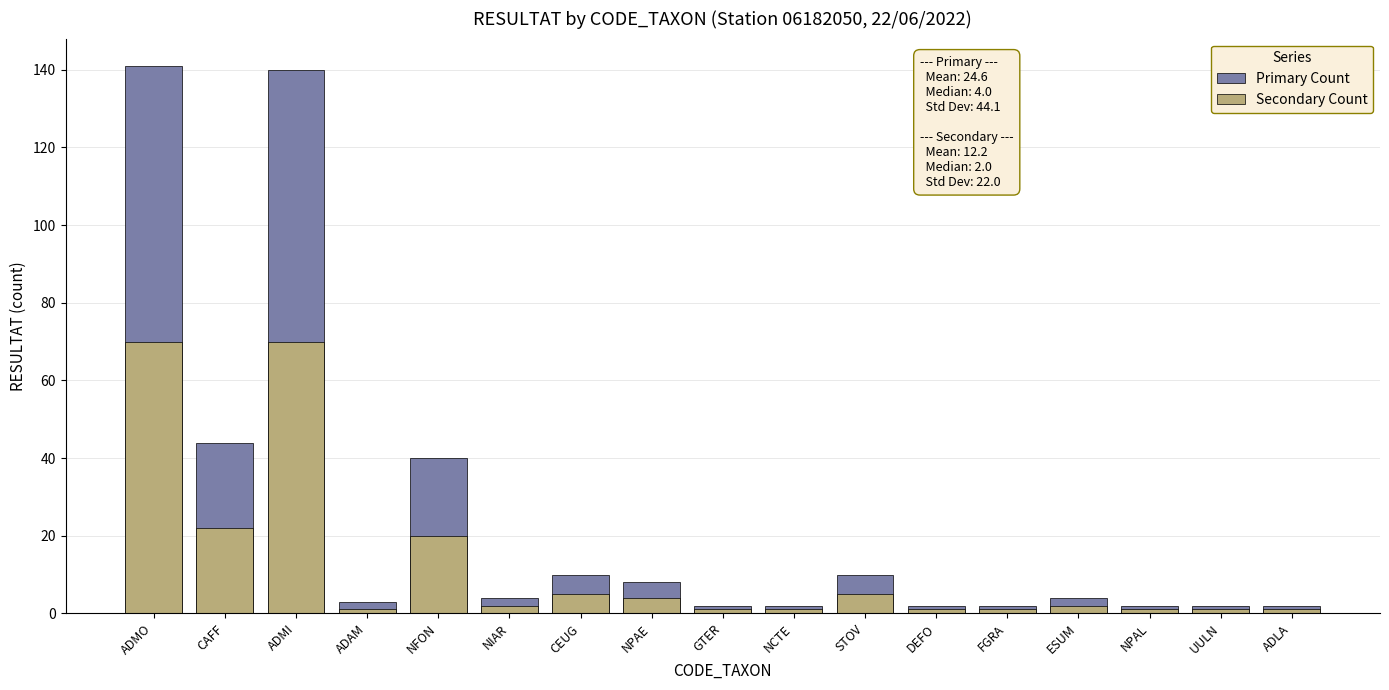

Which series changed the most between ADMI and ESUM?

Primary Count